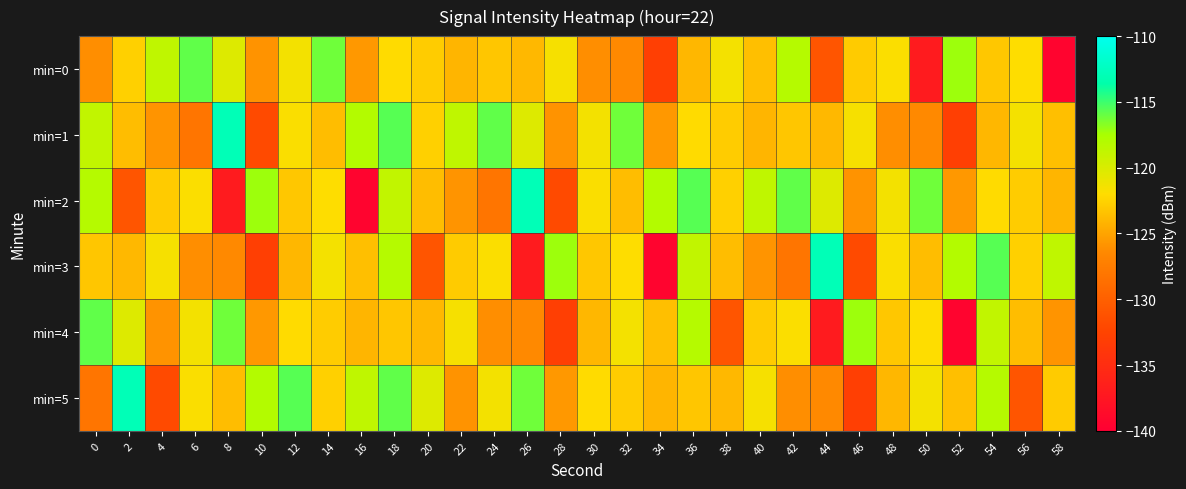

Between 8 and 42, which is larger?

42